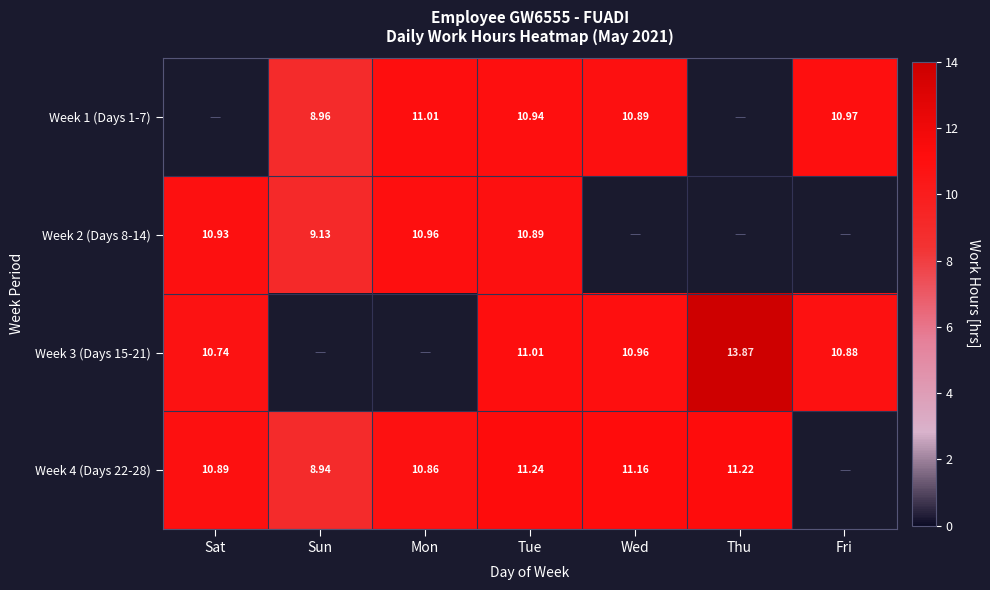

How many distinct data groups are displayed?

4